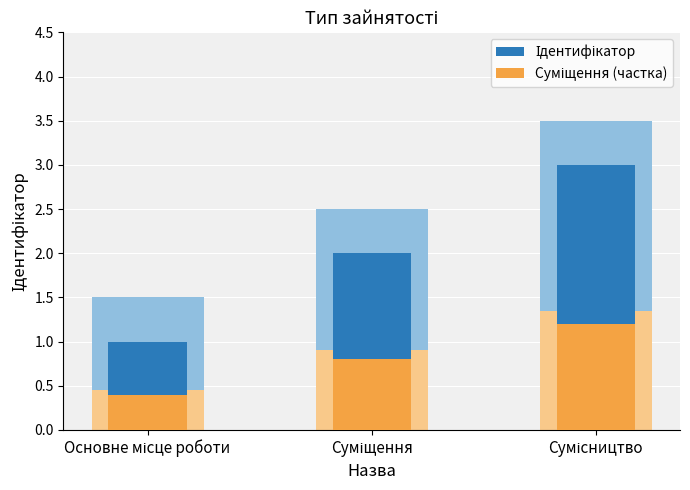

What is the label of the 2nd bar from the right?

Суміщення